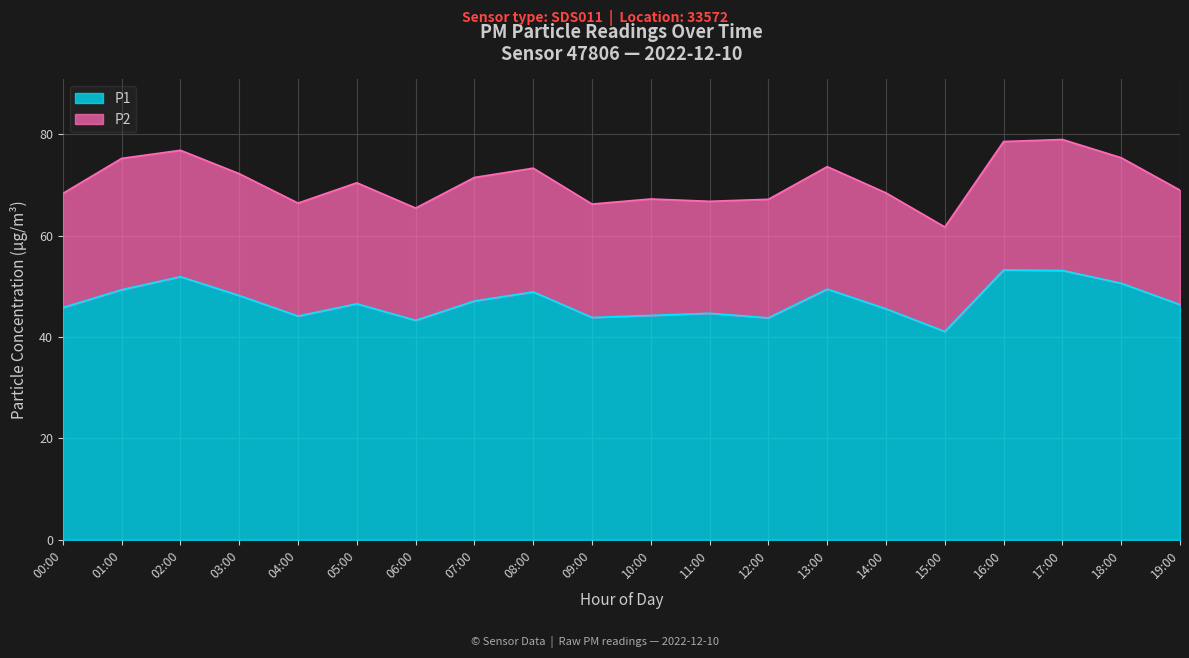

What is the average value?

47.1